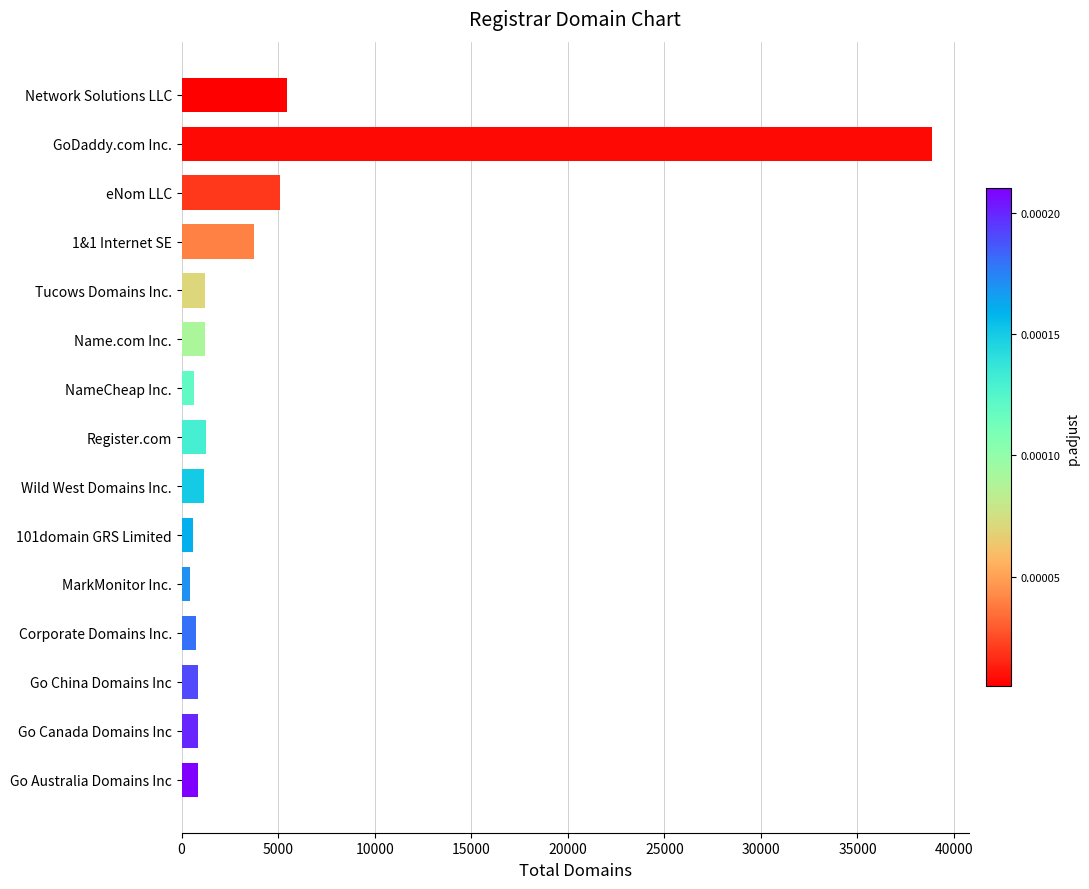

What is the change in value from eNom LLC to Tucows Domains Inc.?

-3892